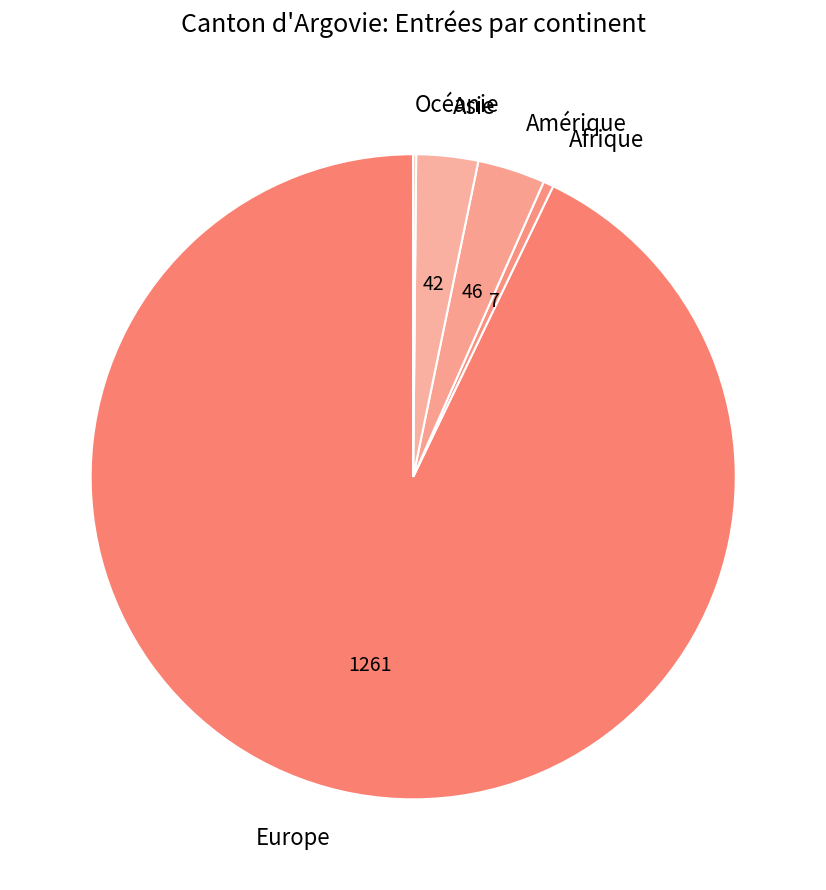

Which category has the biggest portion of the pie?

Europe